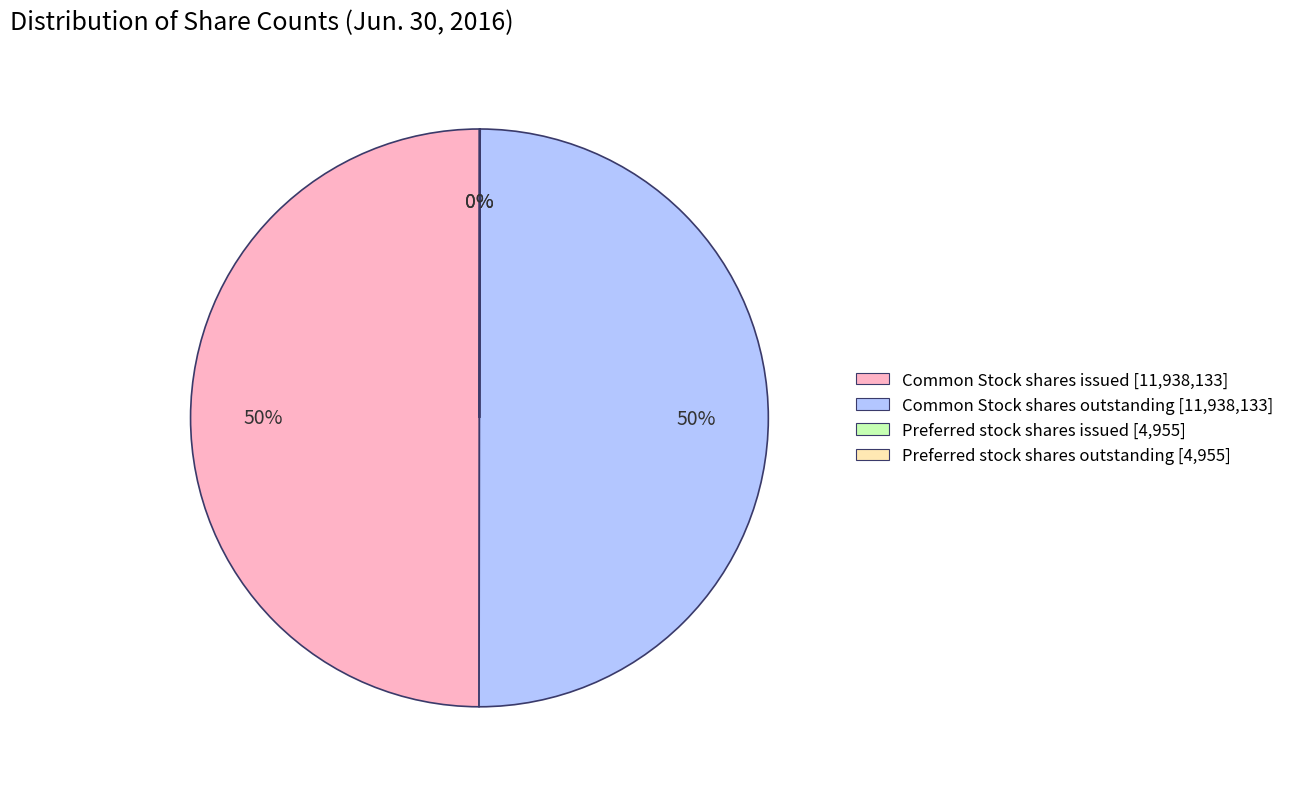

To the nearest percent, what portion does Common Stock shares issued [11,938,133] represent?

50%